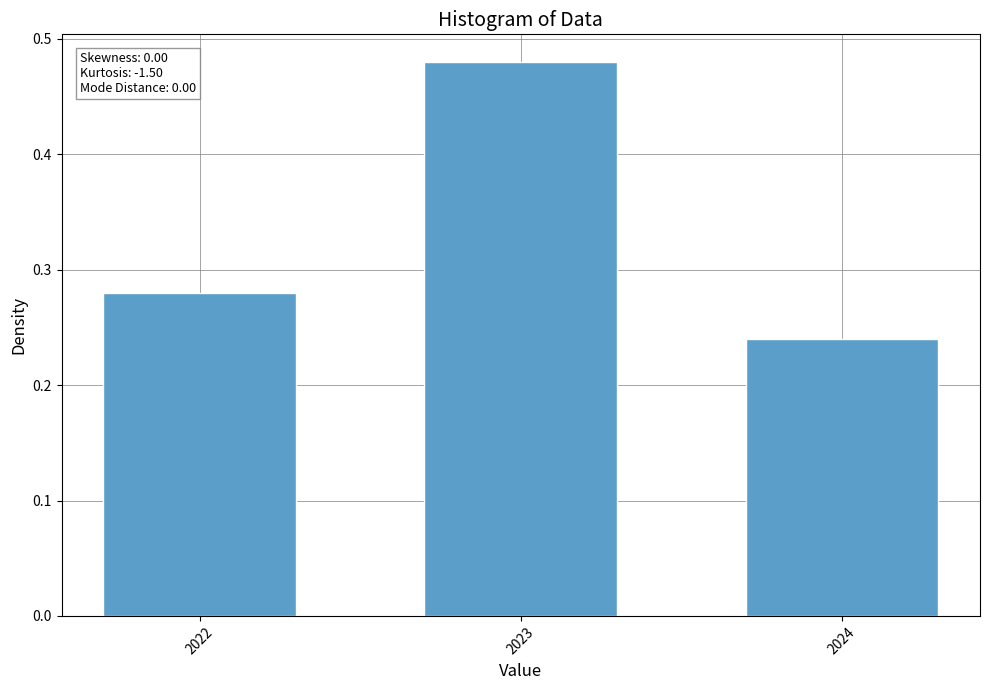

What is the sum of the values at 2023 and 2022?

0.8